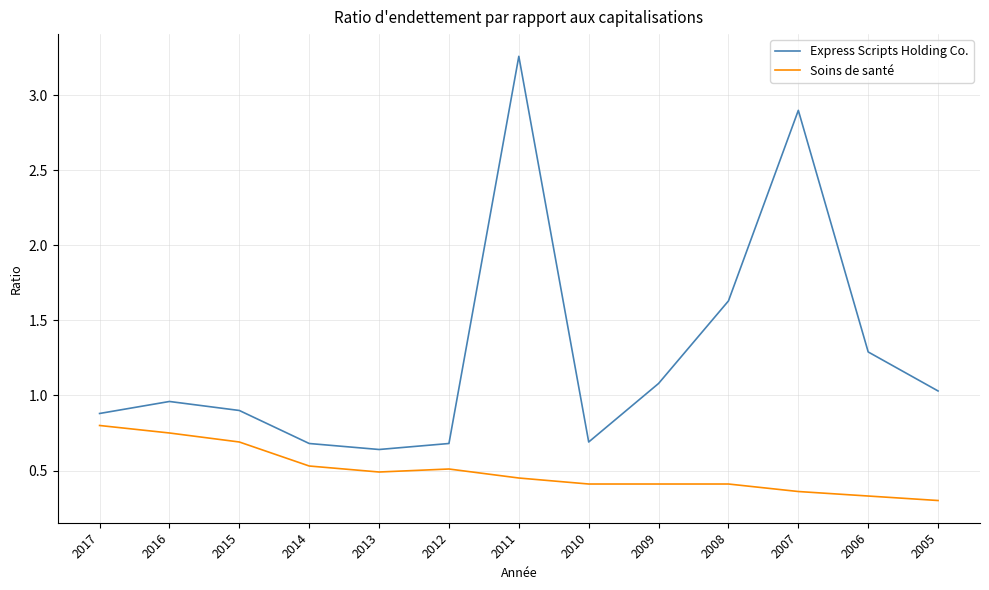

Which series has the widest spread of values?

Express Scripts Holding Co.